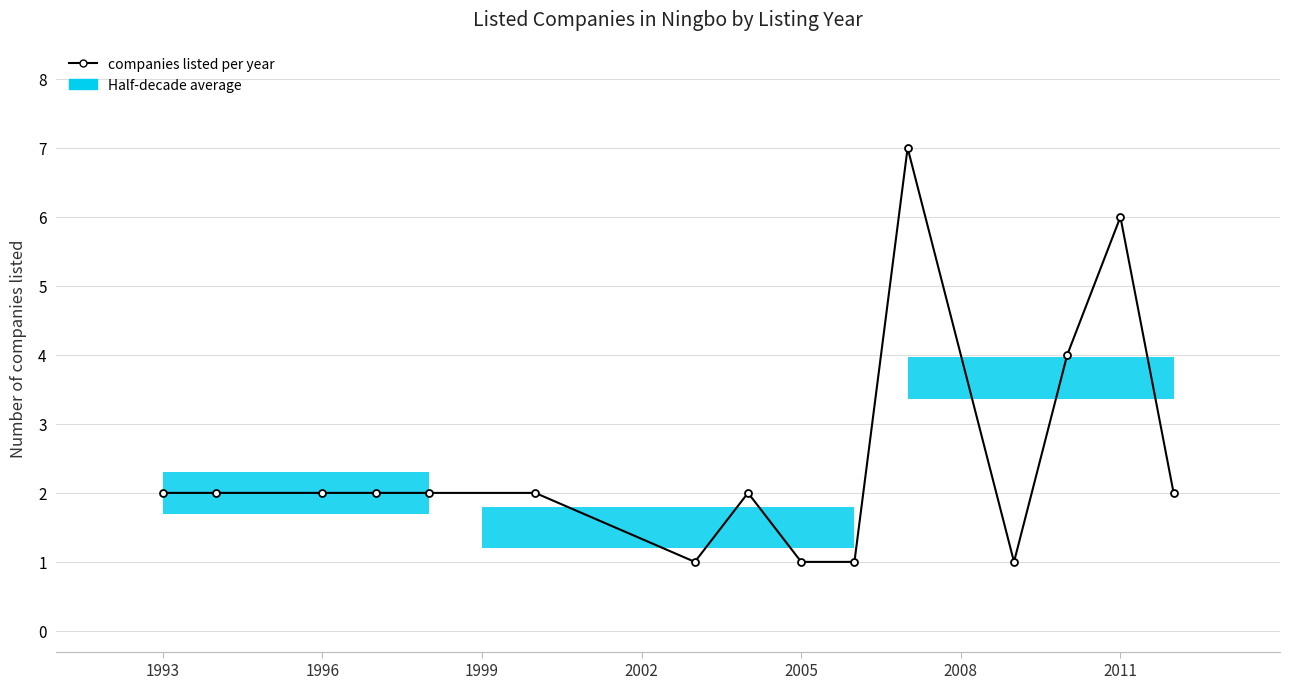

How many data points are above 2?

3